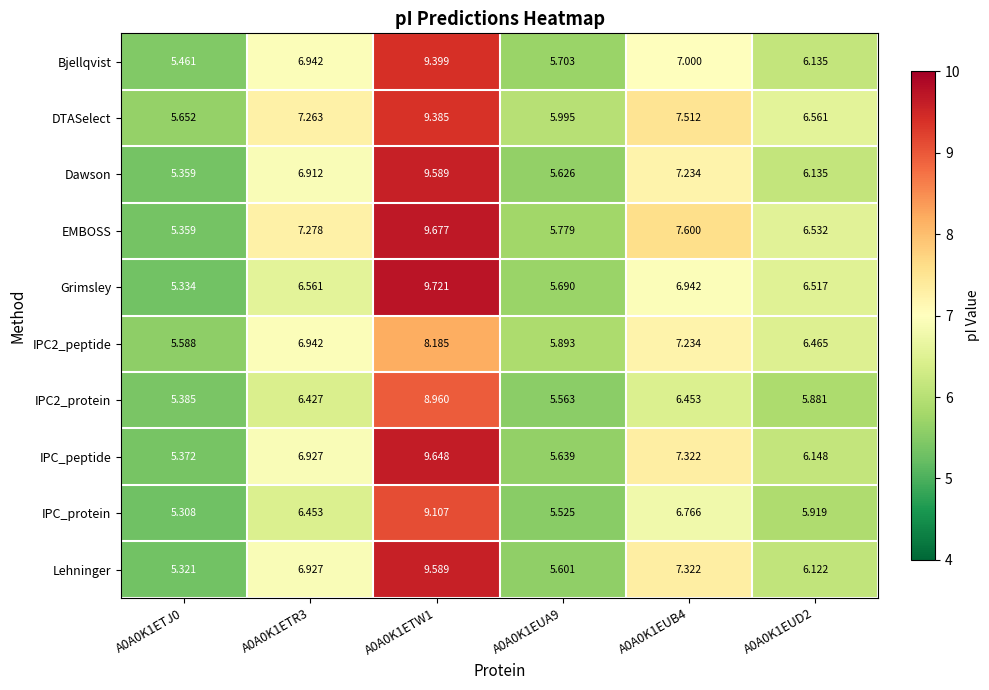

What is the difference between the highest and lowest values at A0A0K1EUD2?

0.7